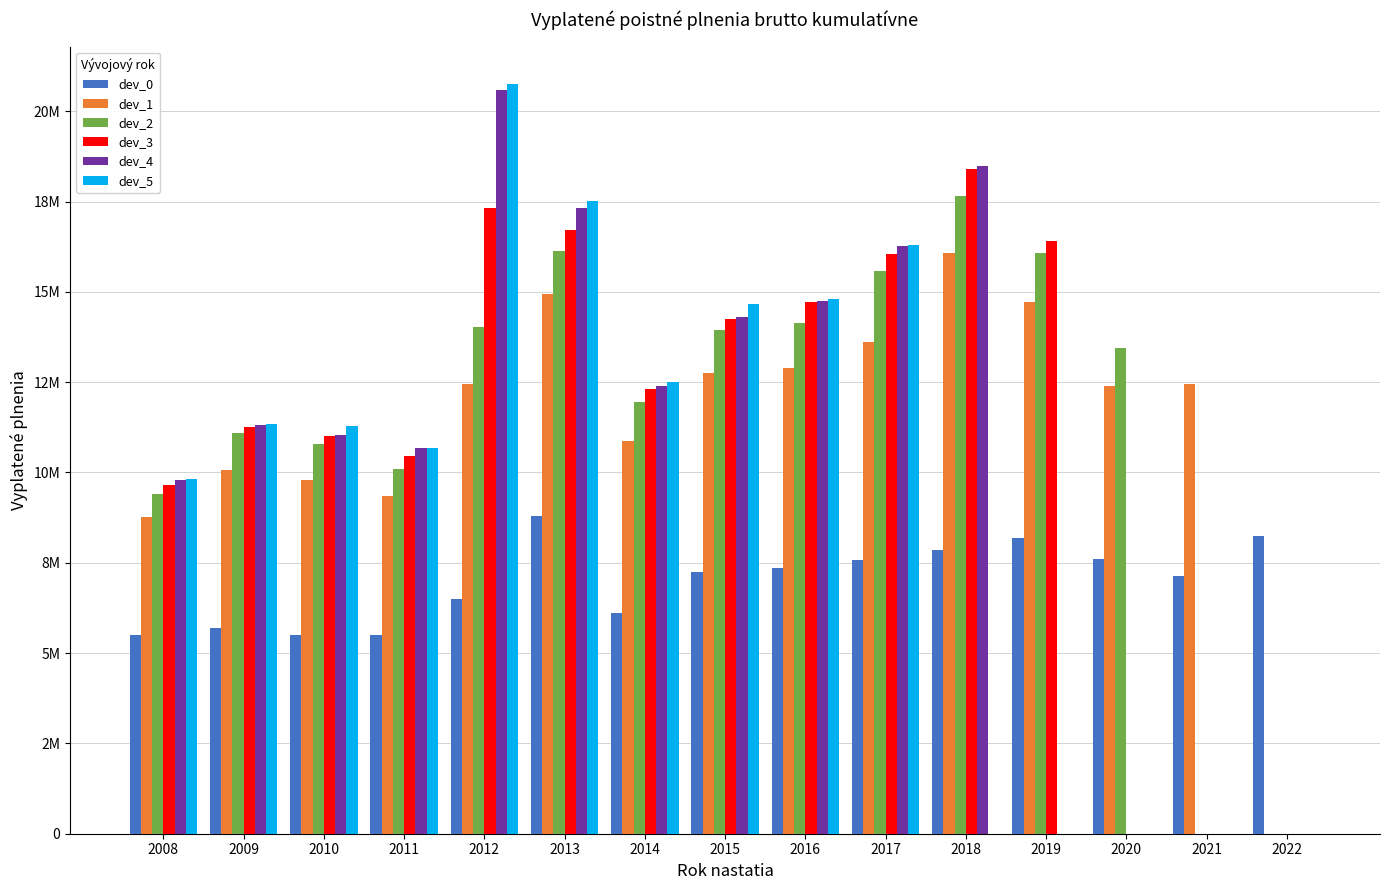

What are all the series names shown in the legend?

dev_0, dev_1, dev_2, dev_3, dev_4, dev_5